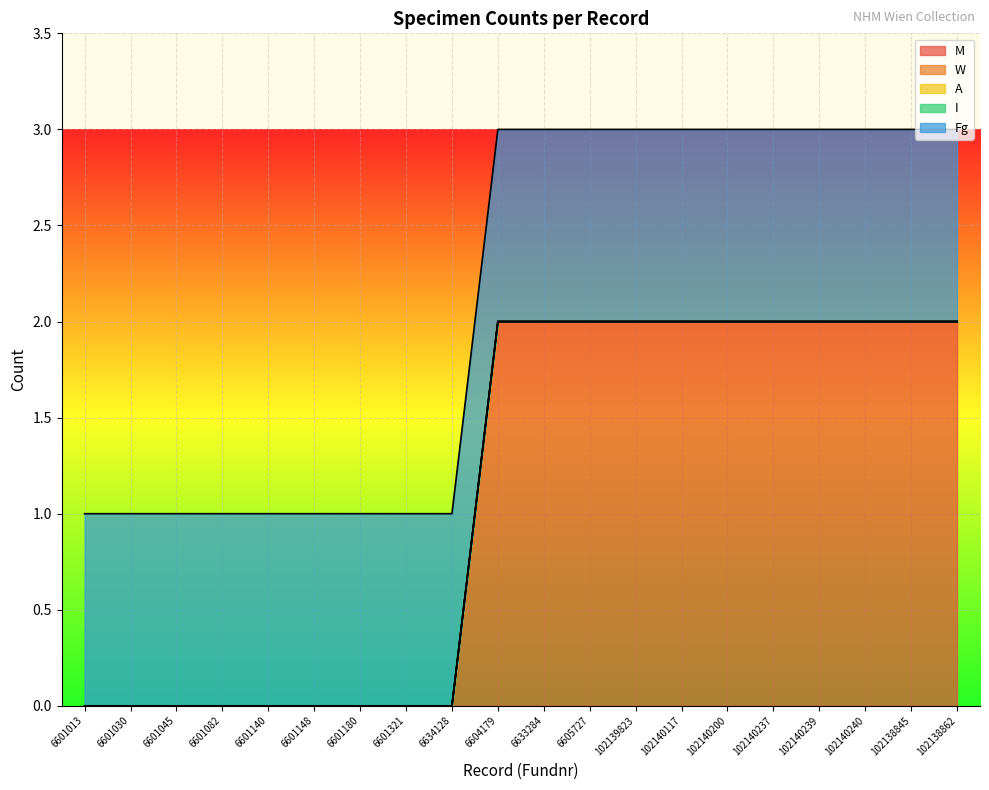

Which series changed the most between 6601013 and 102140237?

M